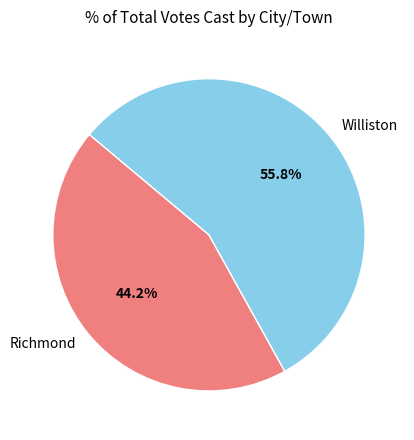

Which has a higher value, Williston or Richmond?

Williston